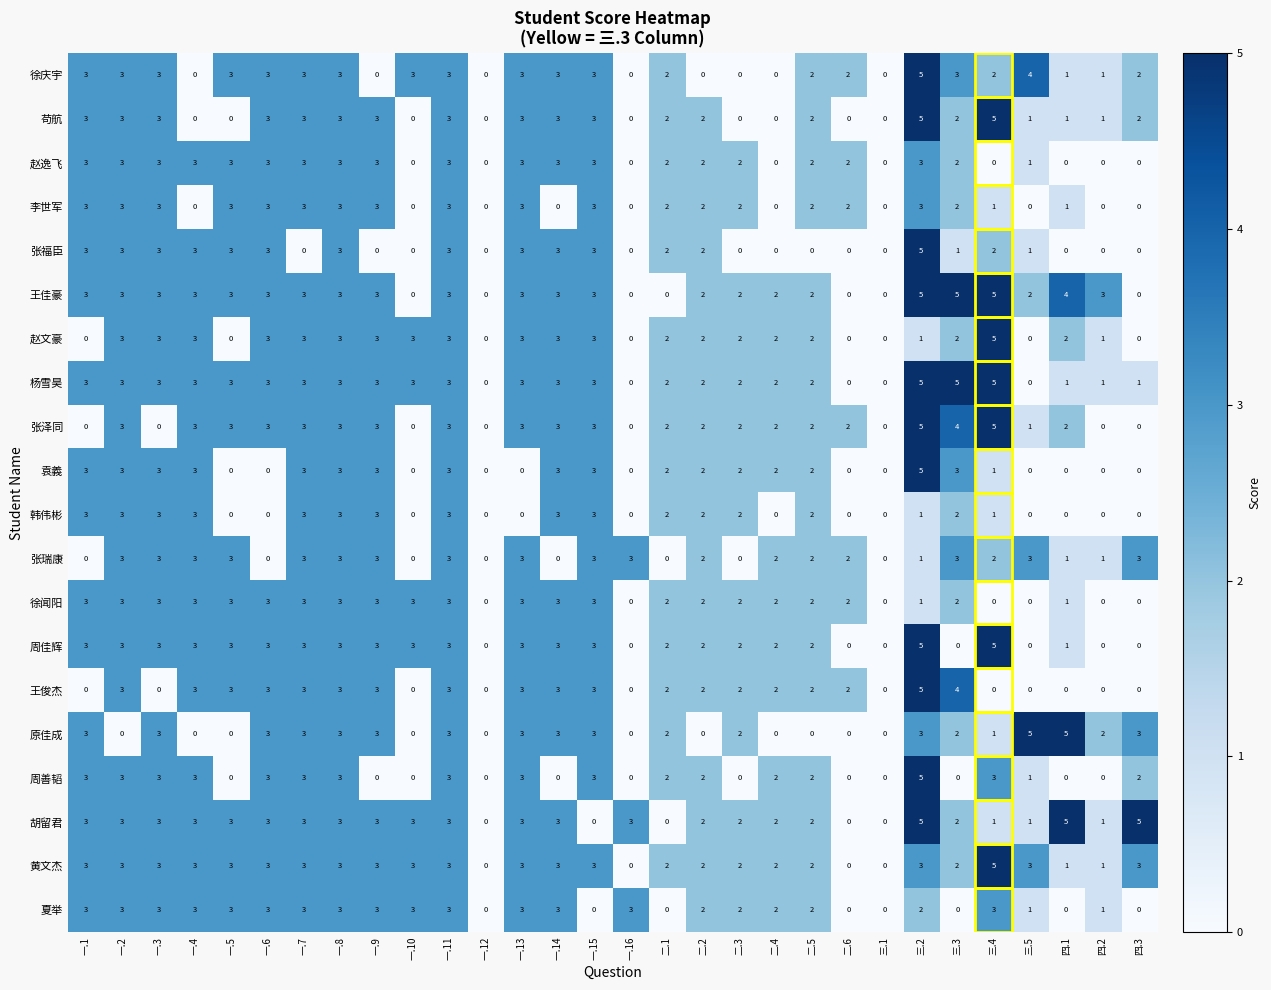

The value of 李世军 at 三.4 is 2. True or false?

False